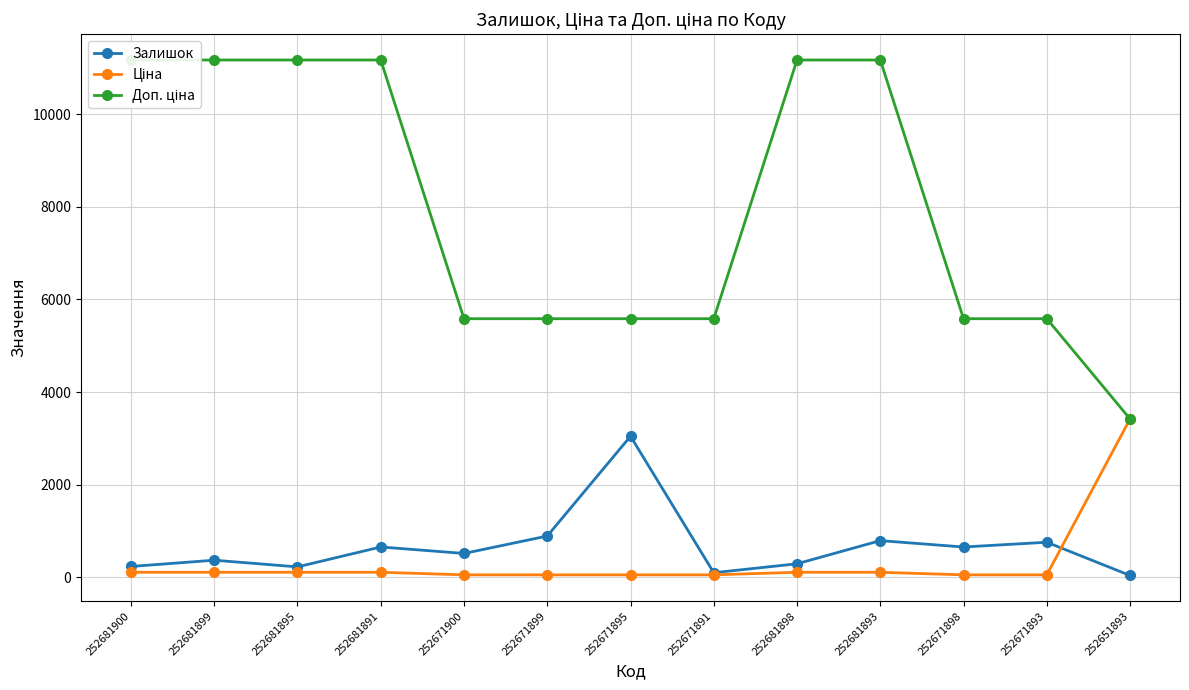

Between 252681900 and 252671893, which series saw the biggest shift?

Доп. ціна